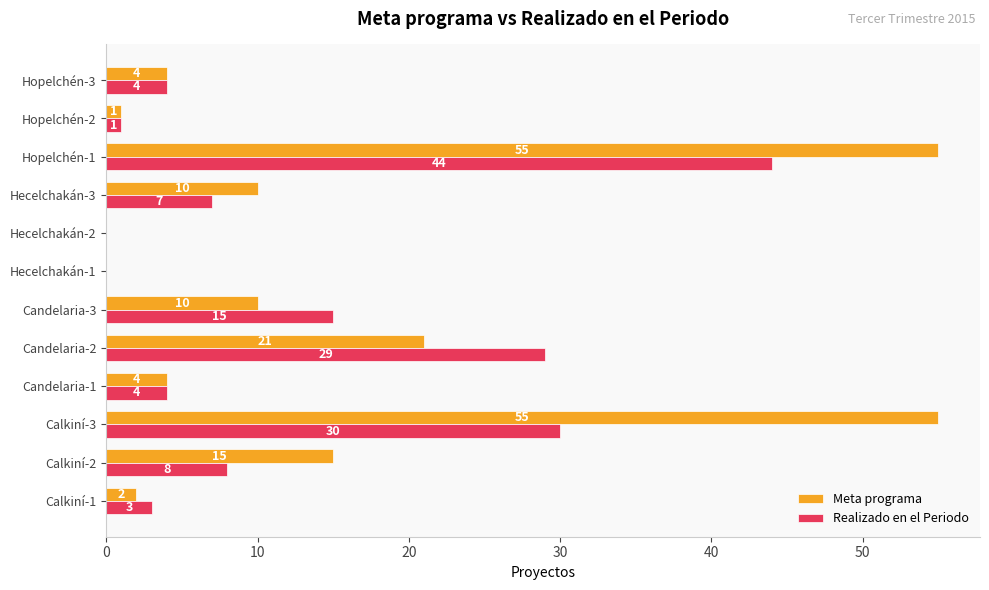

What is the approximate value of Realizado en el Periodo at Calkiní-3?

30